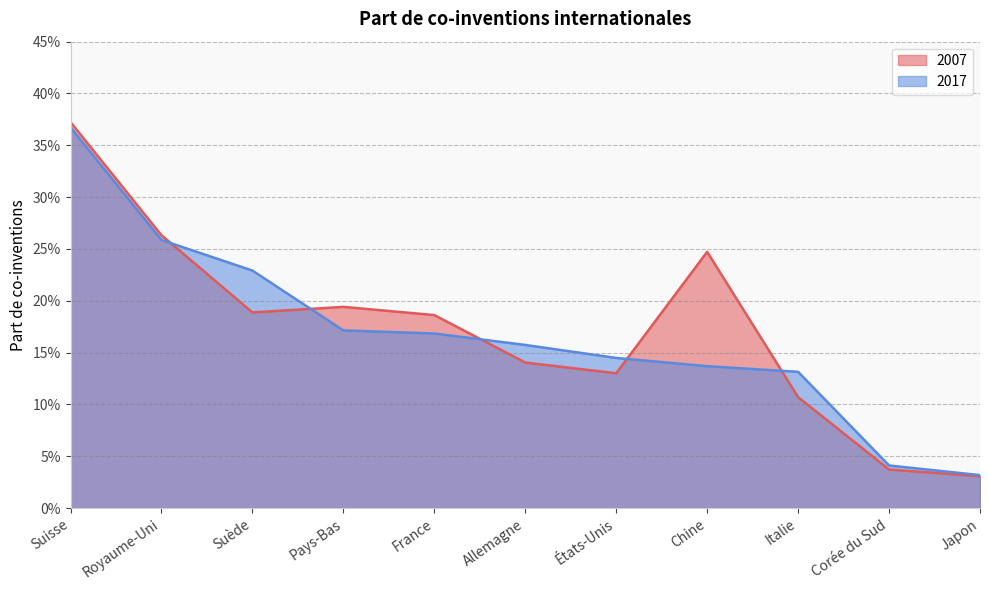

True or false: 2017 and 2007 cross at least once.

True